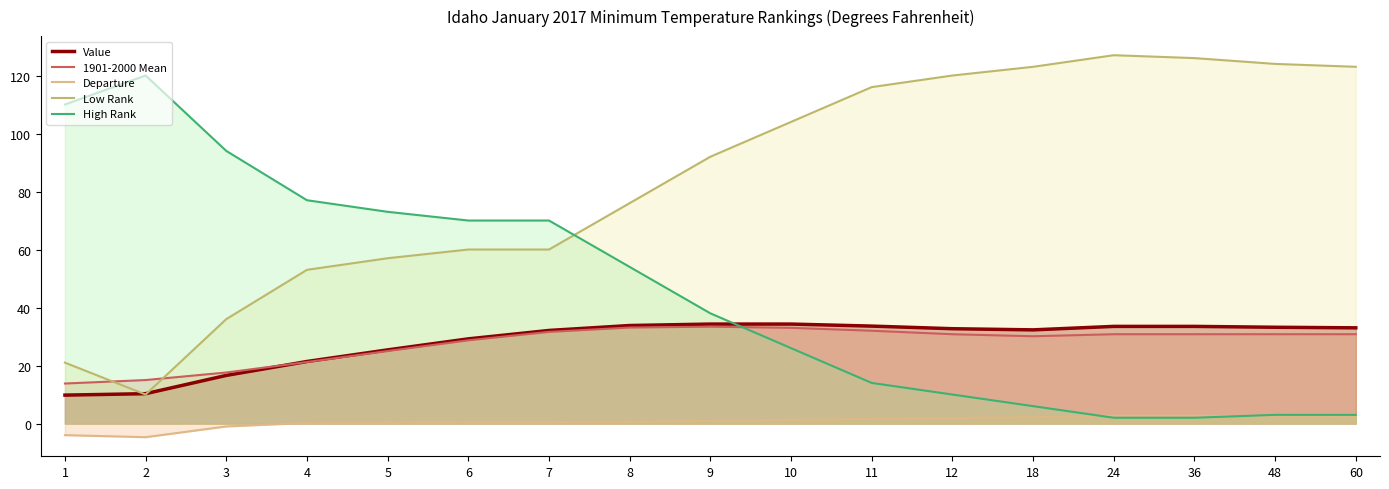

What is the smallest value displayed?

-4.7